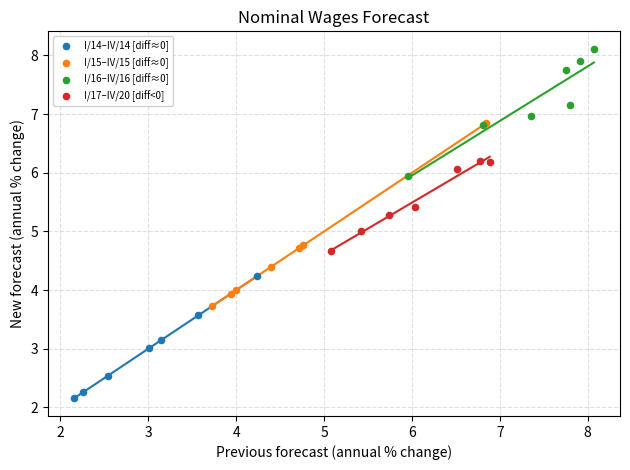

Which series contains the highest Y value?

I/16–IV/16 [diff≈0]